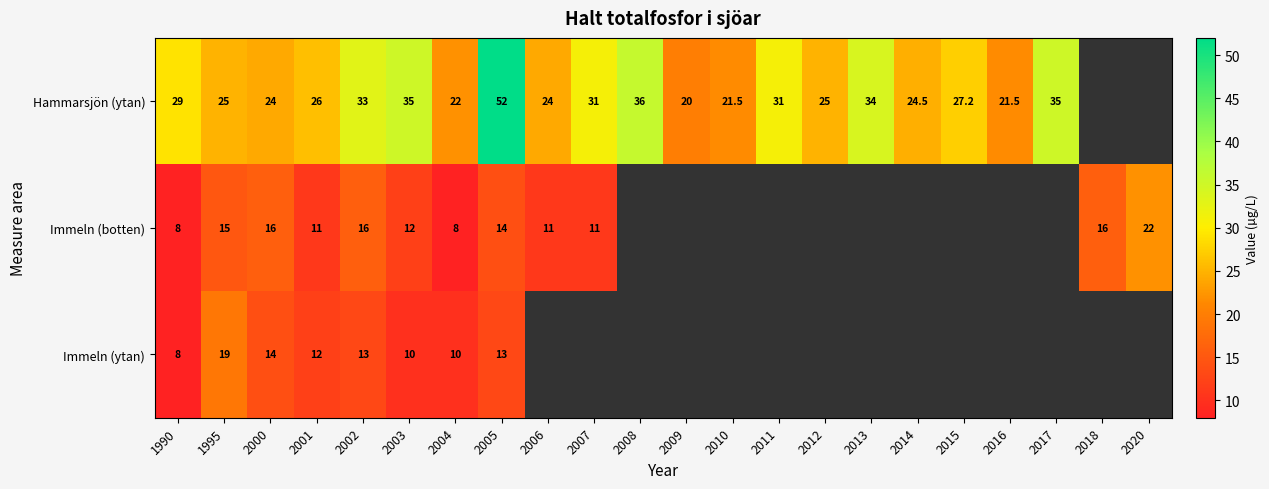

True or false: Immeln (ytan) has a value of 10.0 at 2004.

True